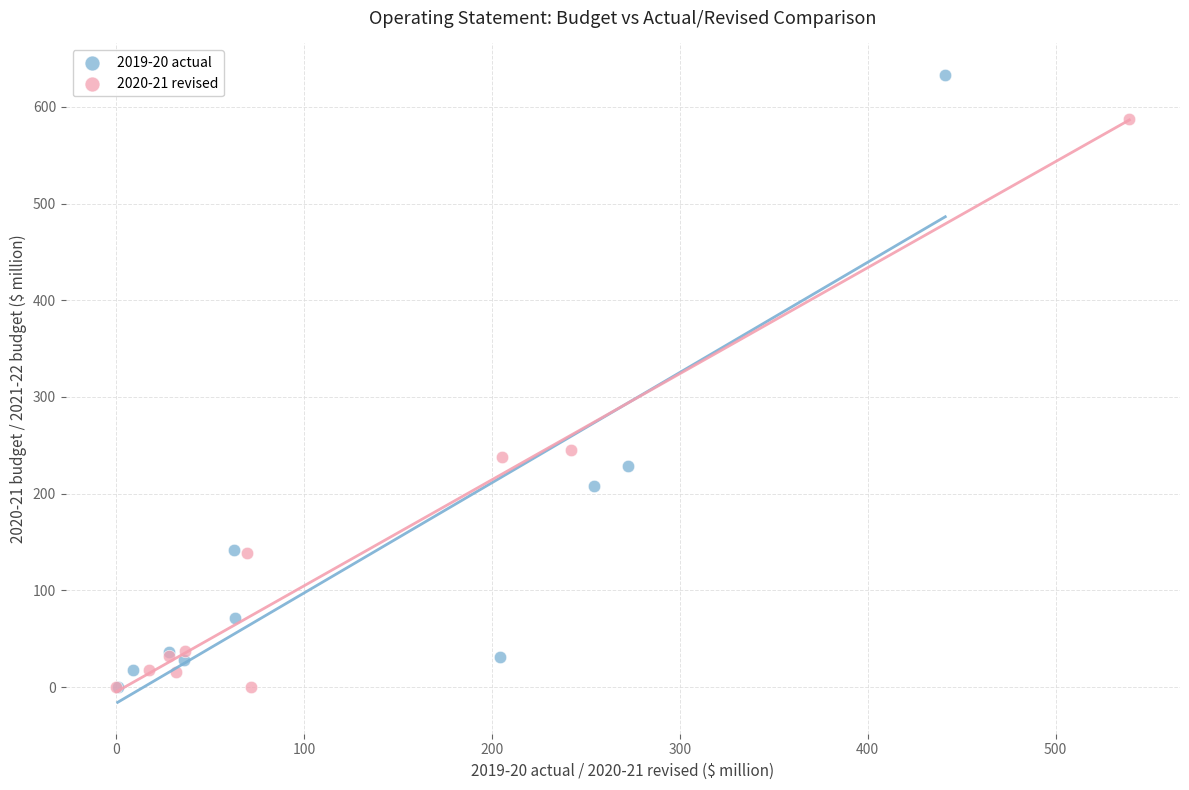

Which series has the widest spread of Y values?

2019-20 actual